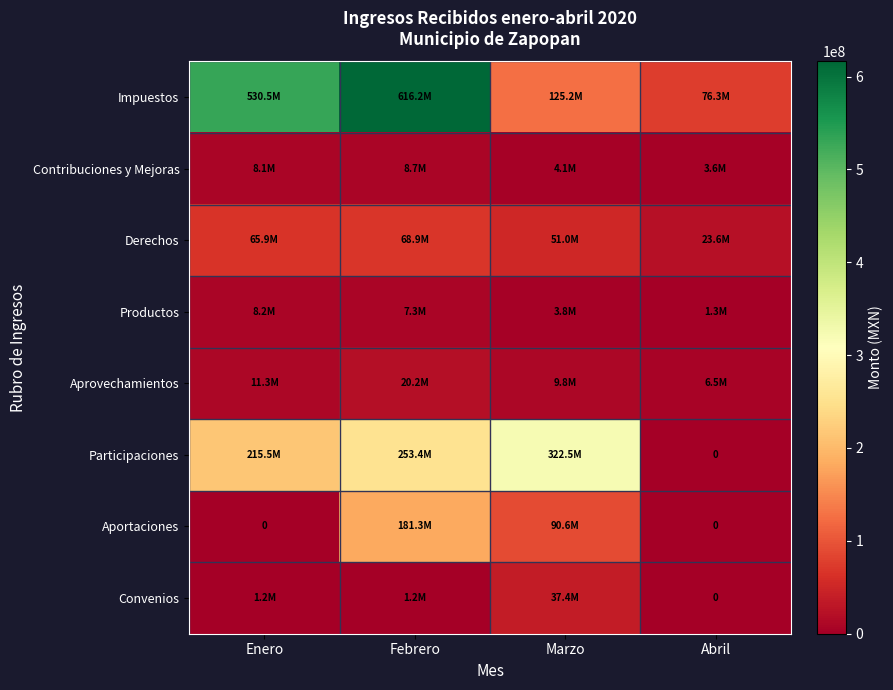

What is the difference between the highest and lowest values at Marzo?

318698055.3